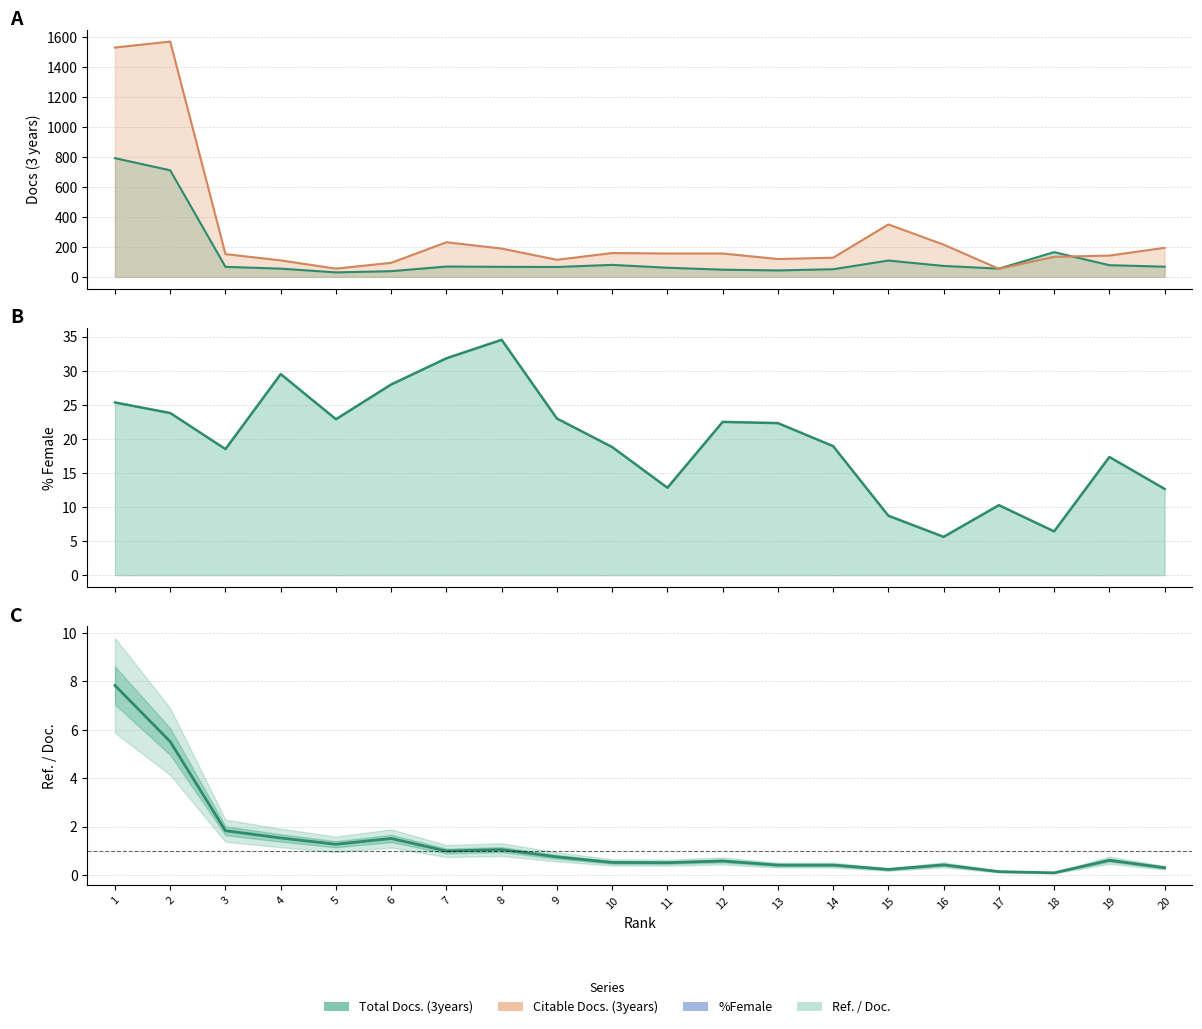

Which series has the largest range (max minus min)?

Citable Docs. (3years)